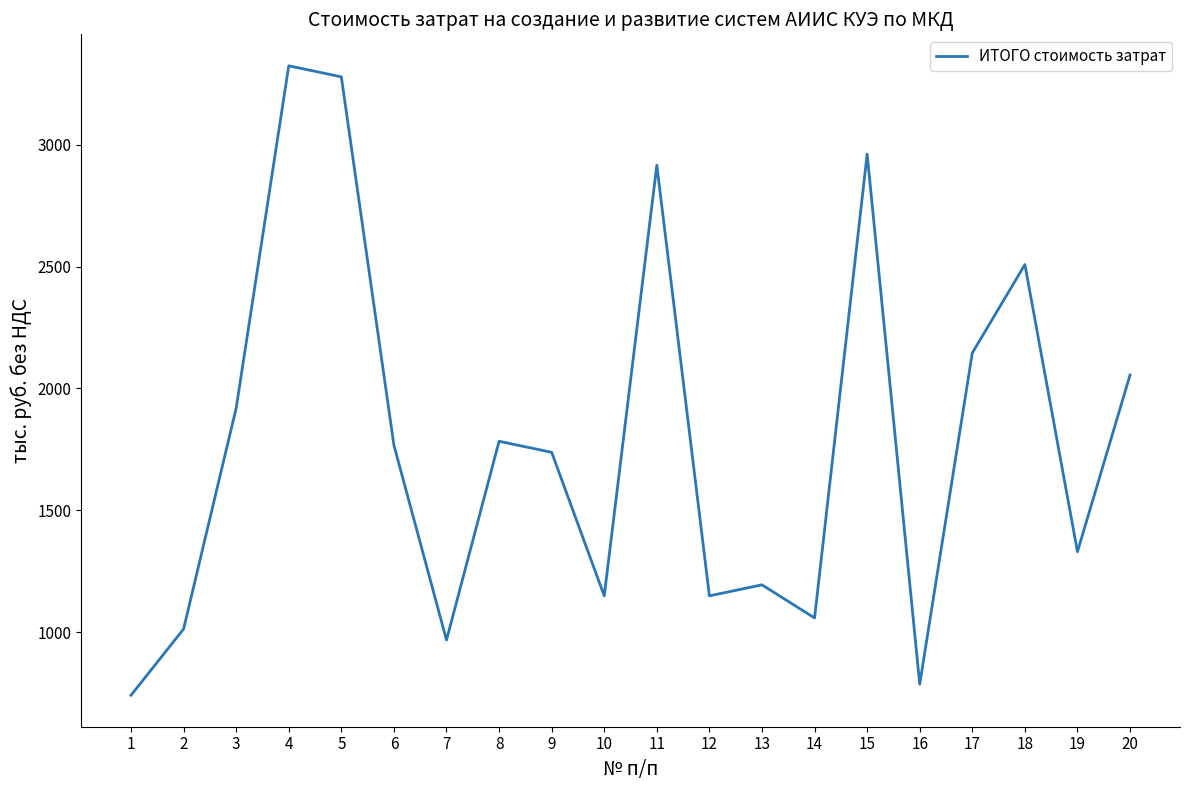

Where is the first local minimum?

7